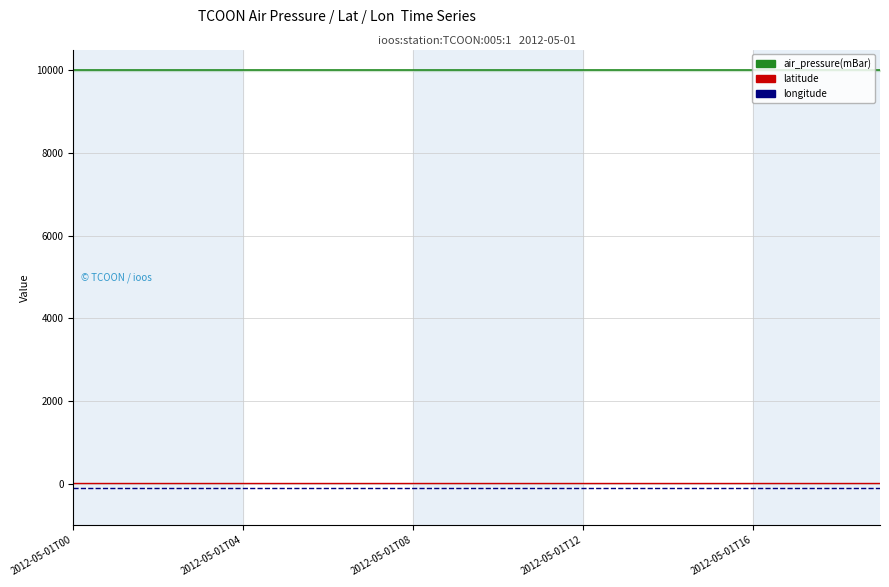

At 2012-05-01T00, list the series in order from smallest to largest.

longitude, latitude, air_pressure(mBar)